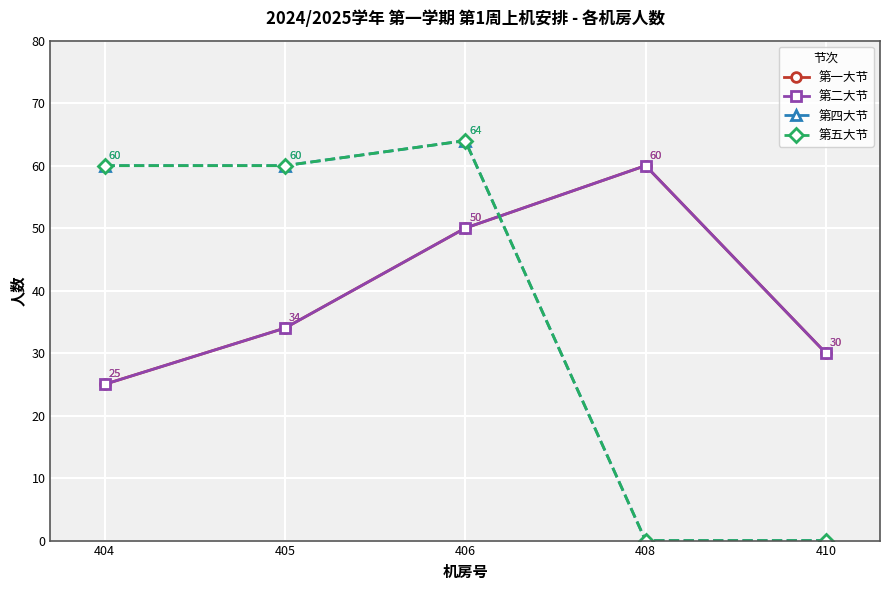

How many categories are shown in the chart?

5